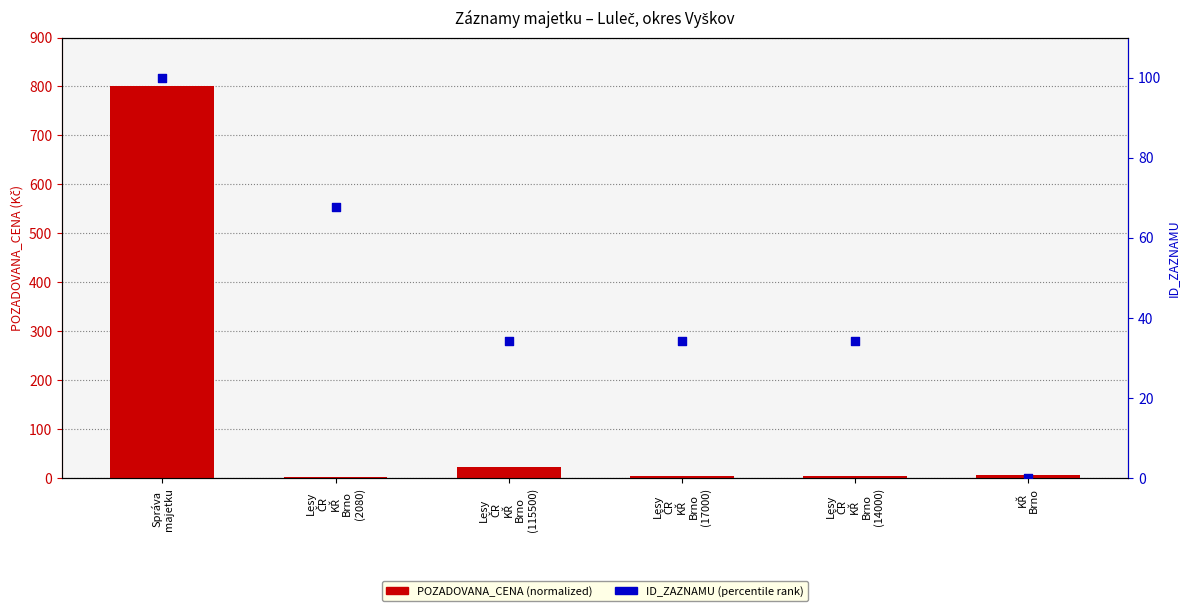

What are all the series names shown in the legend?

POZADOVANA_CENA (normalized), ID_ZAZNAMU (percentile)